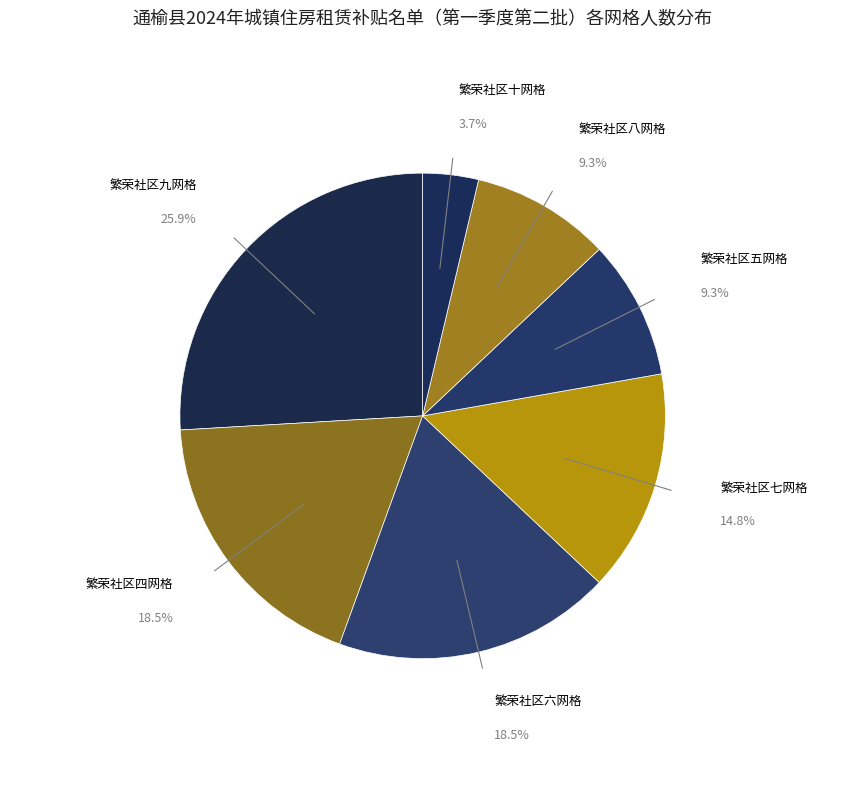

How many segments does this pie chart have?

7